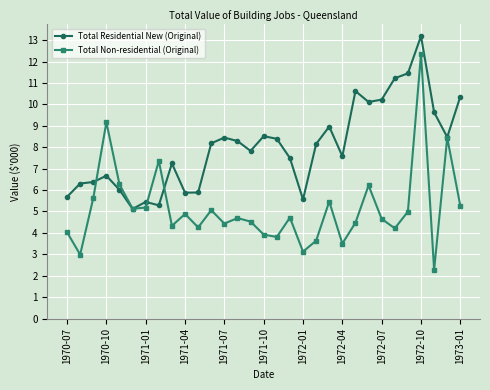

True or false: Total Non-residential (Original) has more than 0 points higher than both neighbors.

True